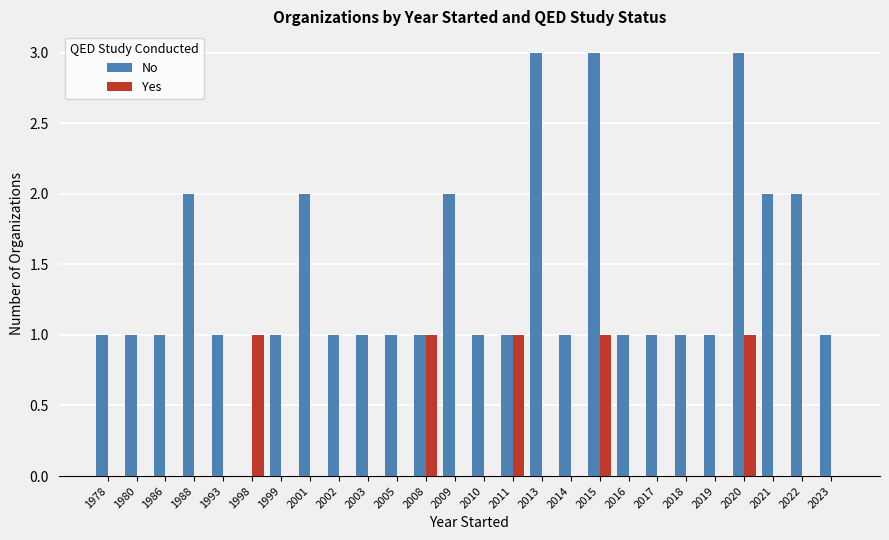

Between 1978 and 1988, which series saw the biggest shift?

No